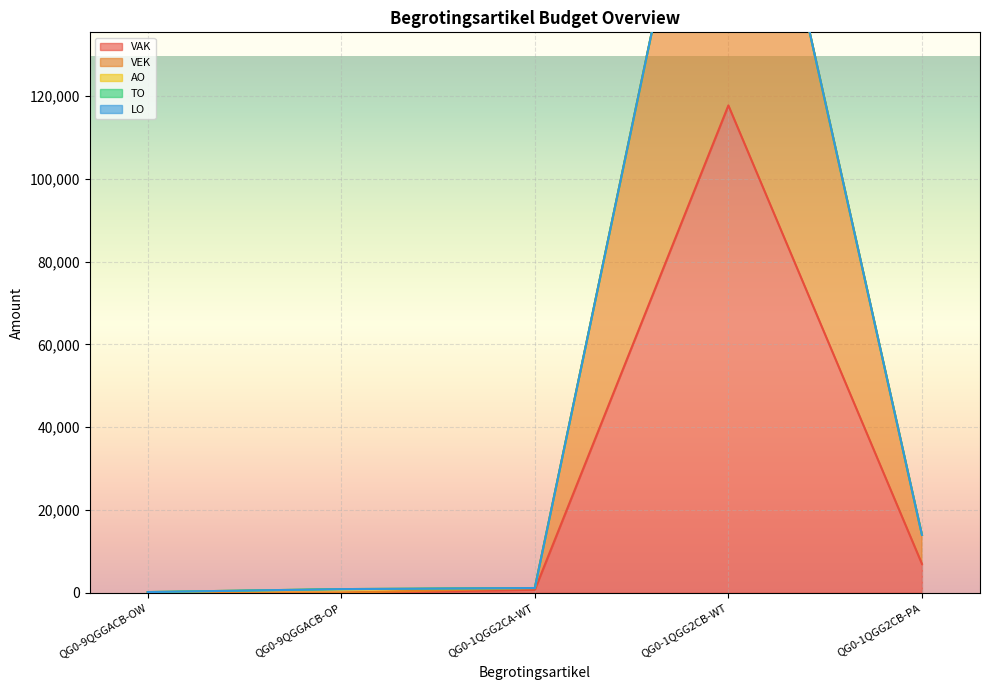

Between QG0-9QGGACB-OW and QG0-1QGG2CA-WT, which series saw the biggest shift?

VAK